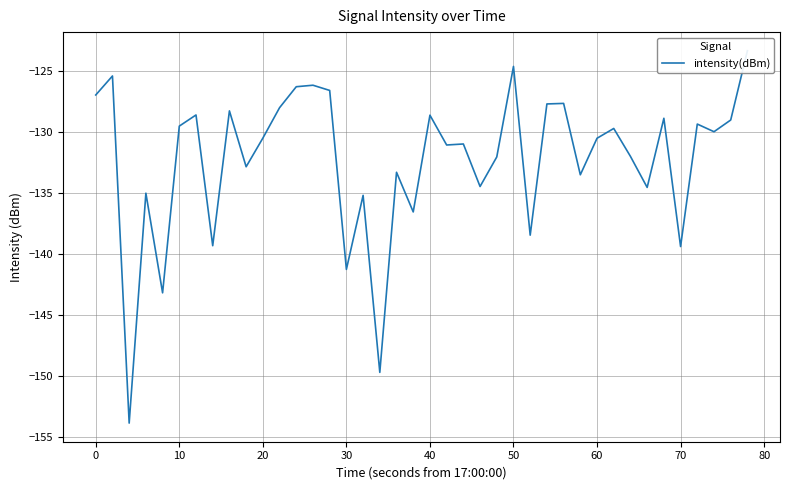

How many values are below -130?

21